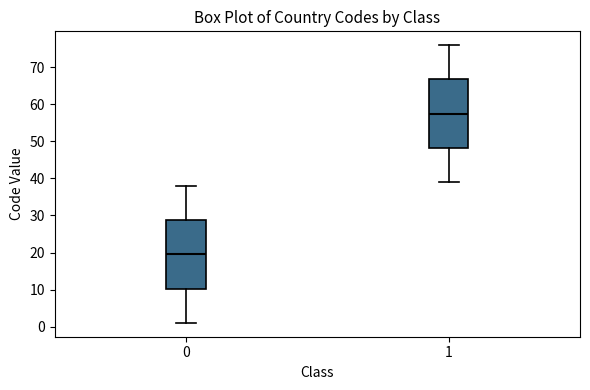

Reading left to right, read every box against the y-axis: the position of its median line, the range the box covers, and the ends of its whiskers. The values are not printed on the chart, so give them approximately, as read against the axis.

0: median 20, box 10 to 29, whiskers 1 to 38
1: median 58, box 48 to 67, whiskers 39 to 76